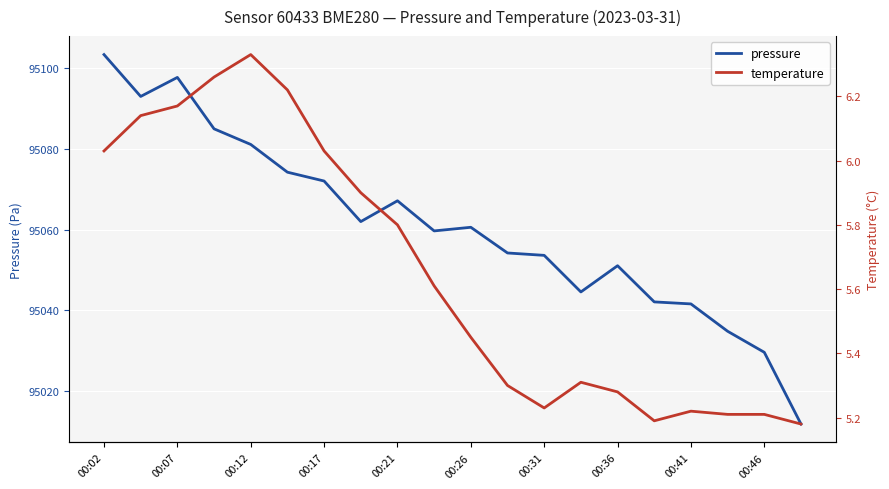

What is the lowest value of the pressure series?

95011.8